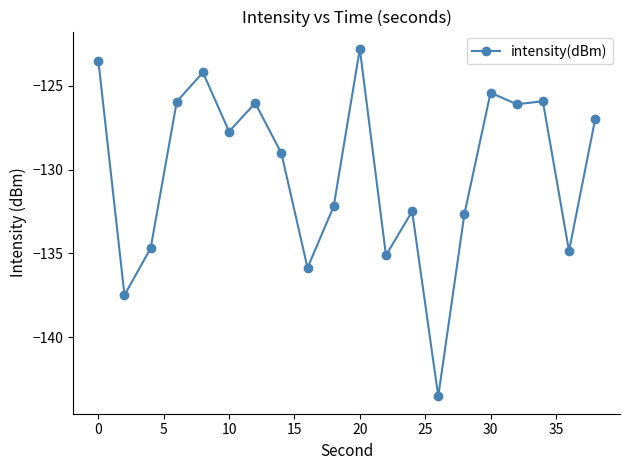

What is the average value?

-130.1